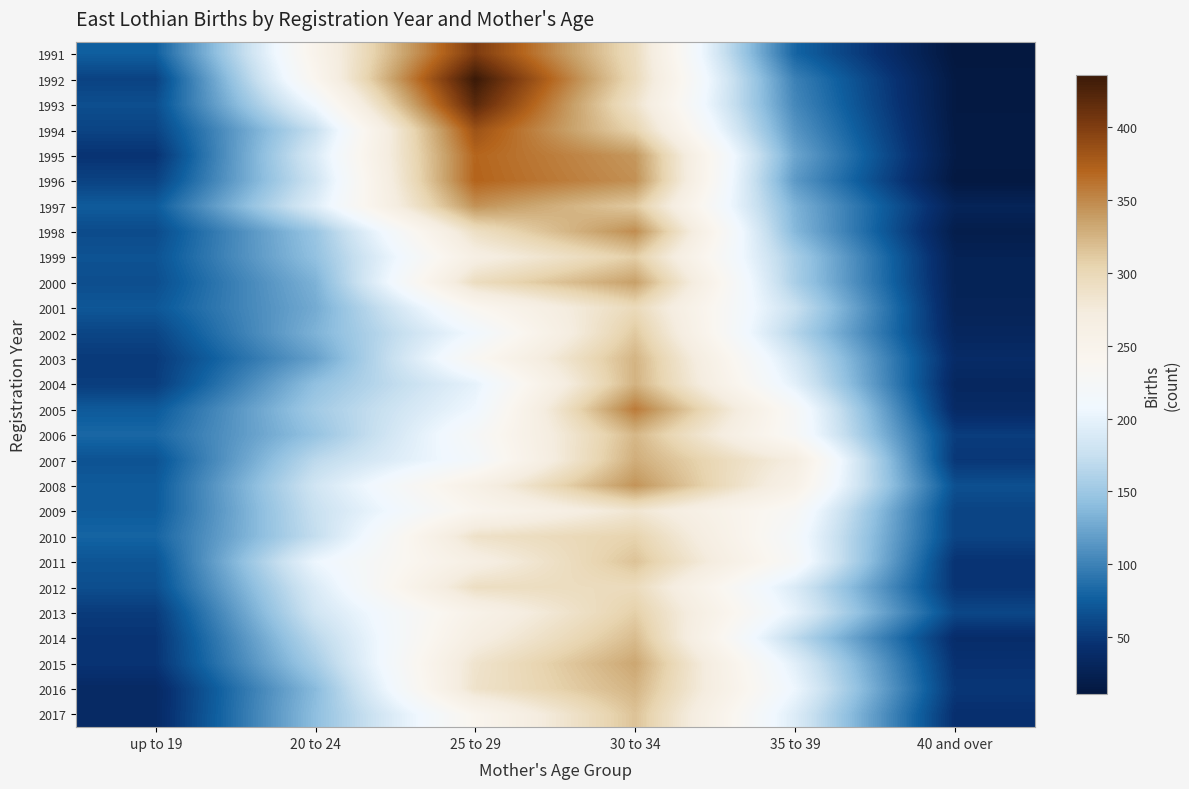

At which category does the chart reach its minimum across all series?

40 and over